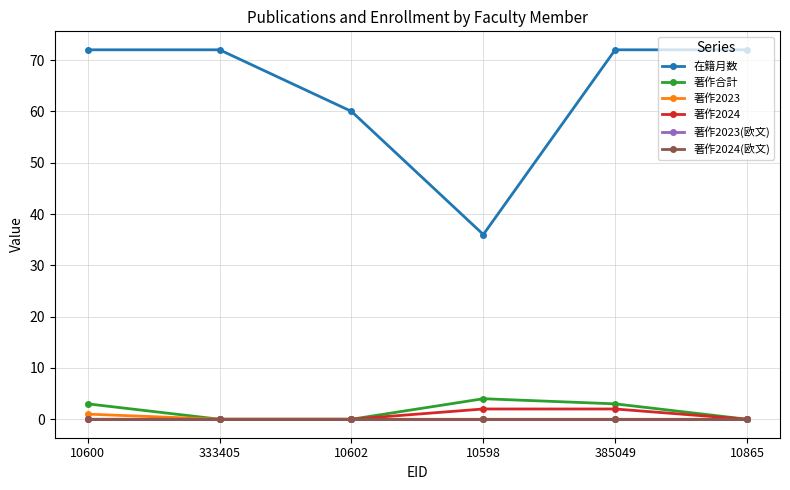

What is the total value across all series at 10602?

60